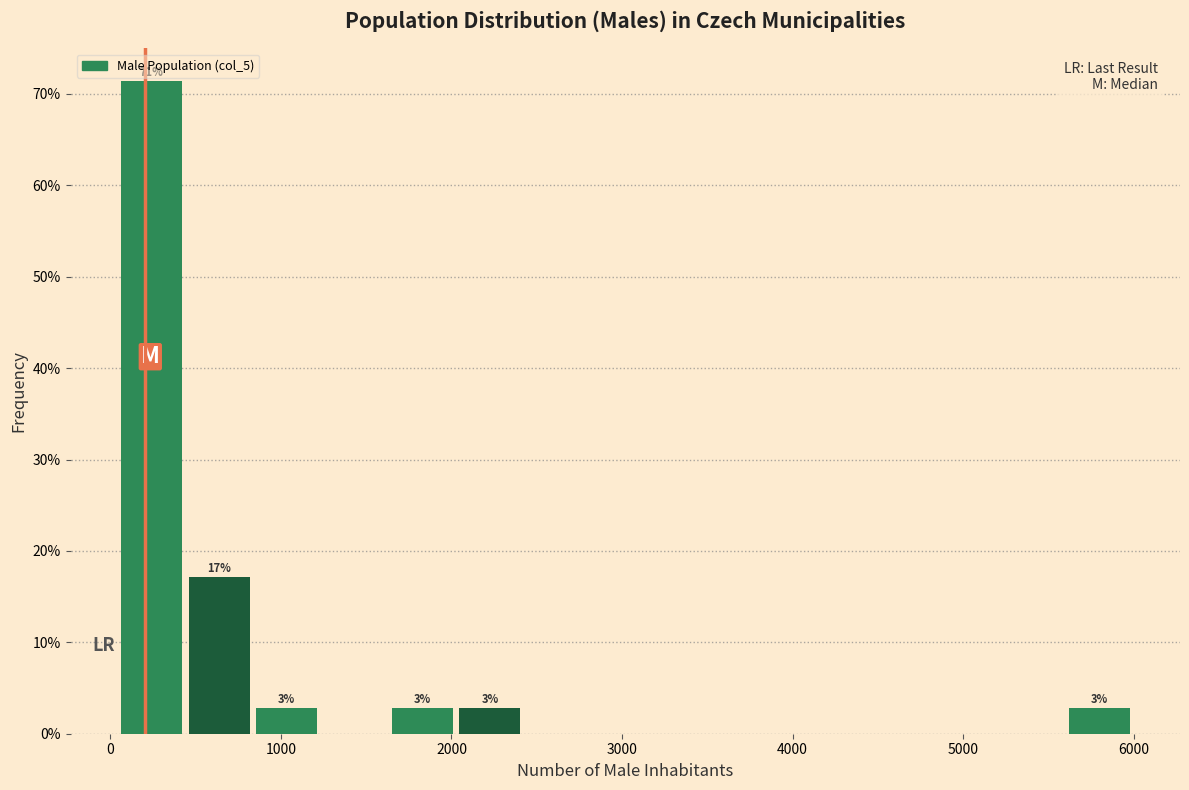

Around what value on the x-axis is the tallest bar? Give the approximate position of its centre, as read against the axis.

200